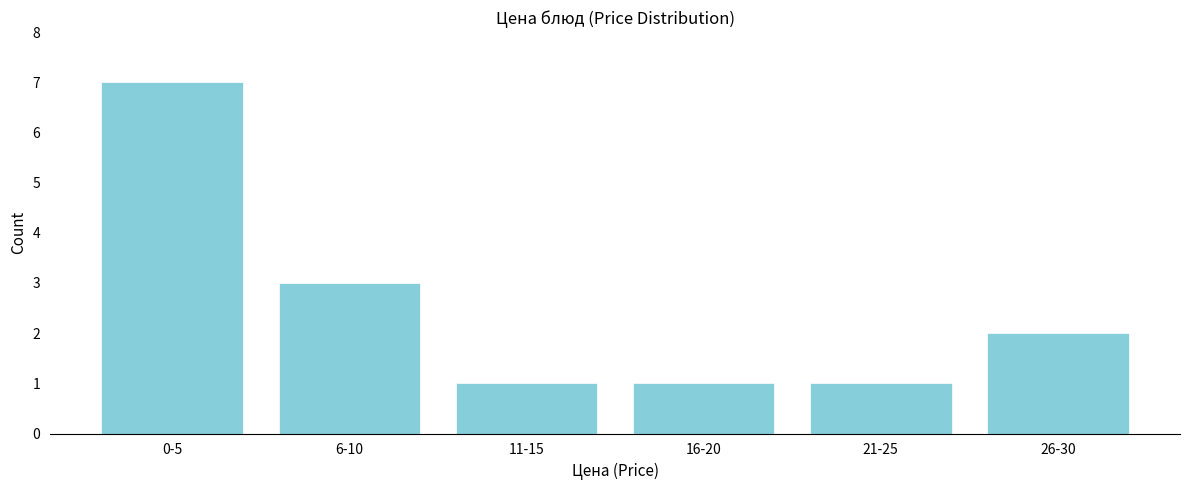

Reading right to left, what are all the values shown in this chart?

2	1	1	1	3	7